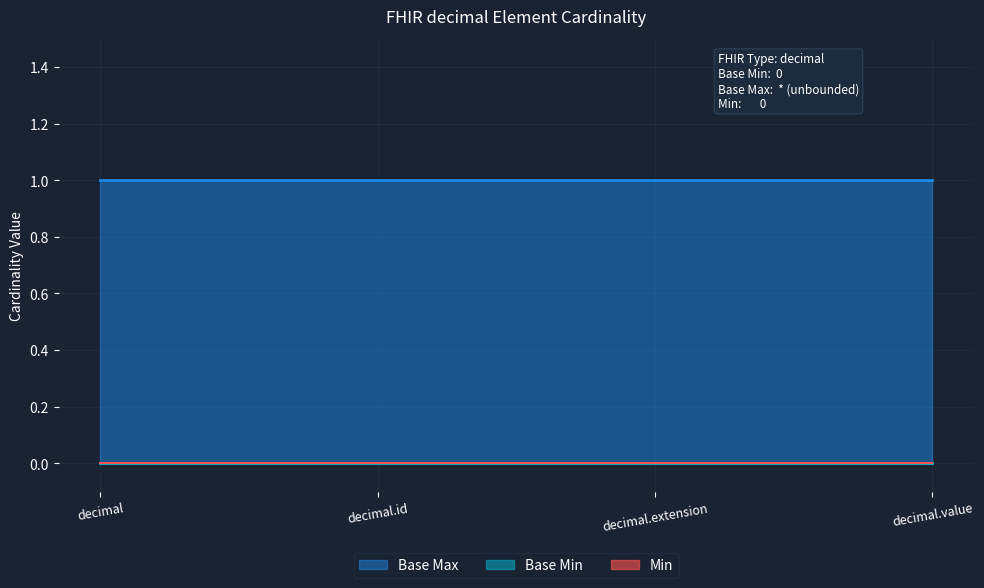

What is the label of the 4th point from the left?

decimal.value